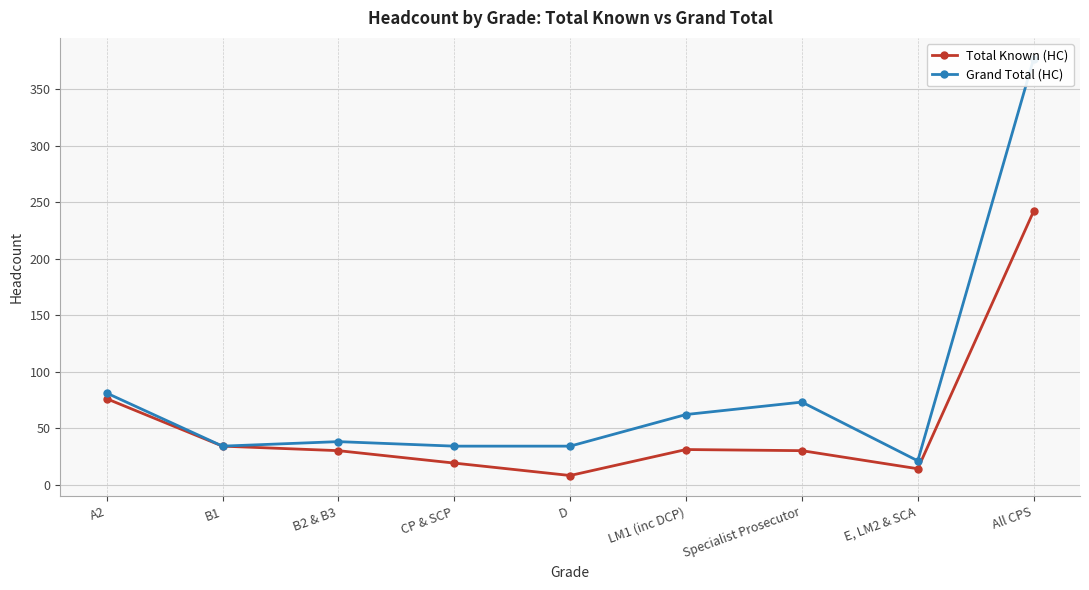

Rank the categories by Grand Total (HC) value from highest to lowest.

All CPS, A2, Specialist Prosecutor, LM1 (inc DCP), B2 & B3, B1, CP & SCP, D, E, LM2 & SCA